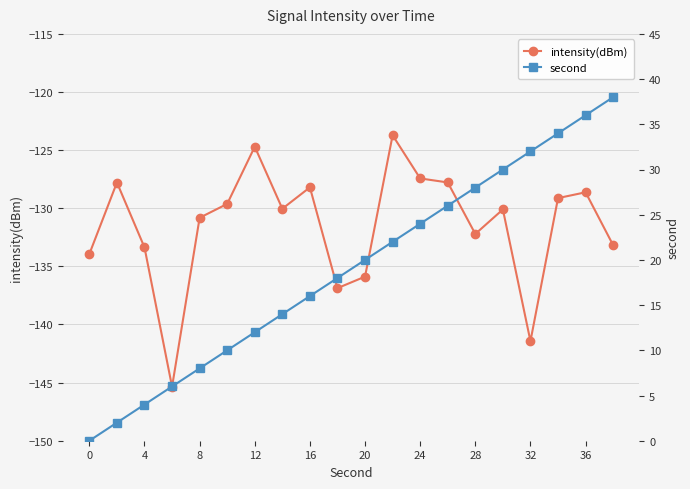

Rank the series by their maximum value, from lowest to highest.

intensity(dBm), second